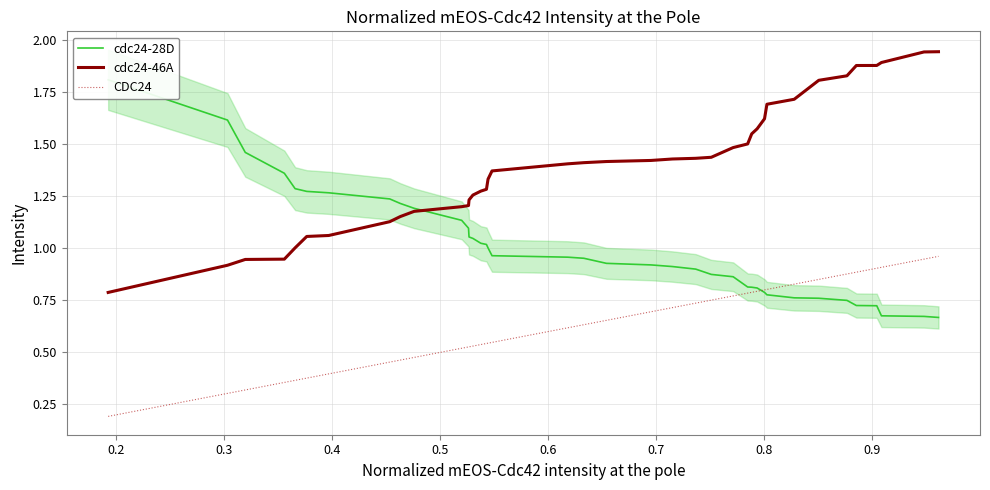

True or false: CDC24 and cdc24-46A cross at least once.

False